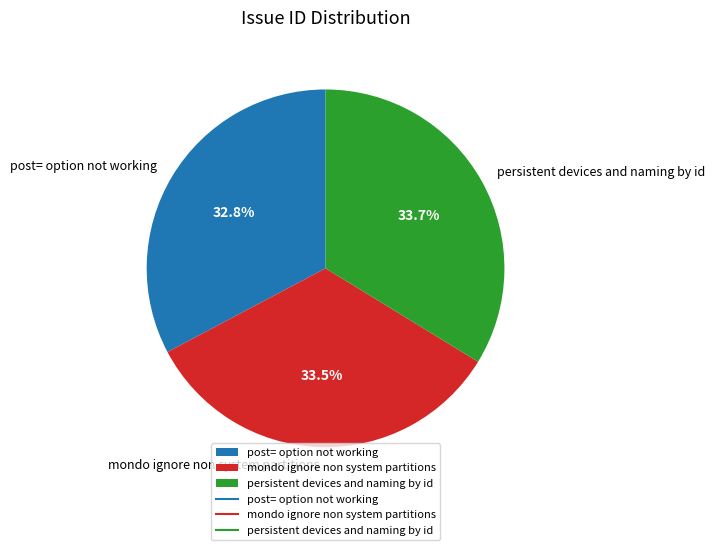

To the nearest percent, what is the average slice percentage?

33%